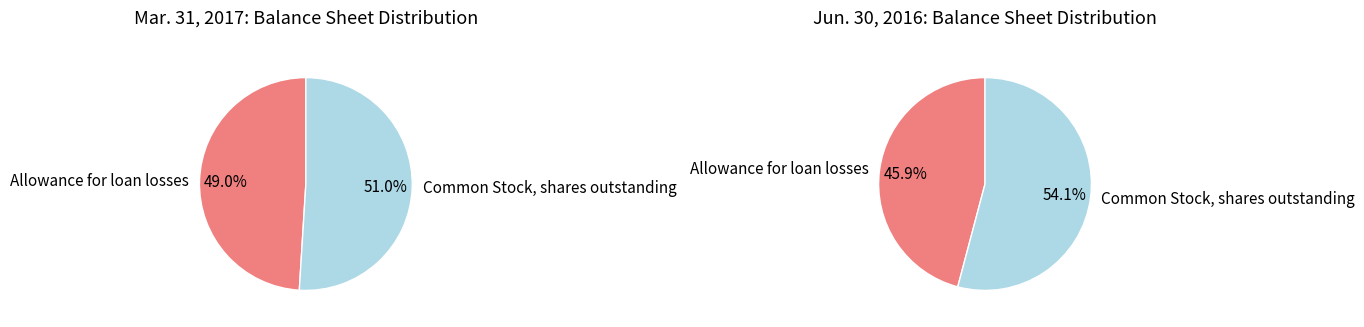

To the nearest percent, what is the average slice percentage?

50%